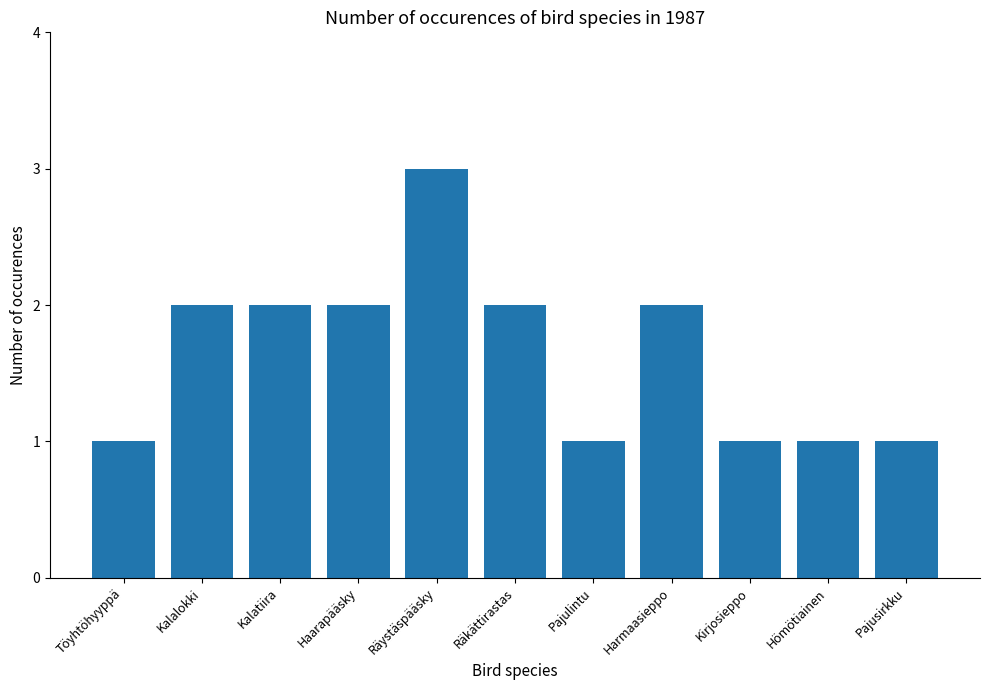

At which category does the chart reach its peak across all series?

Räystäspääsky